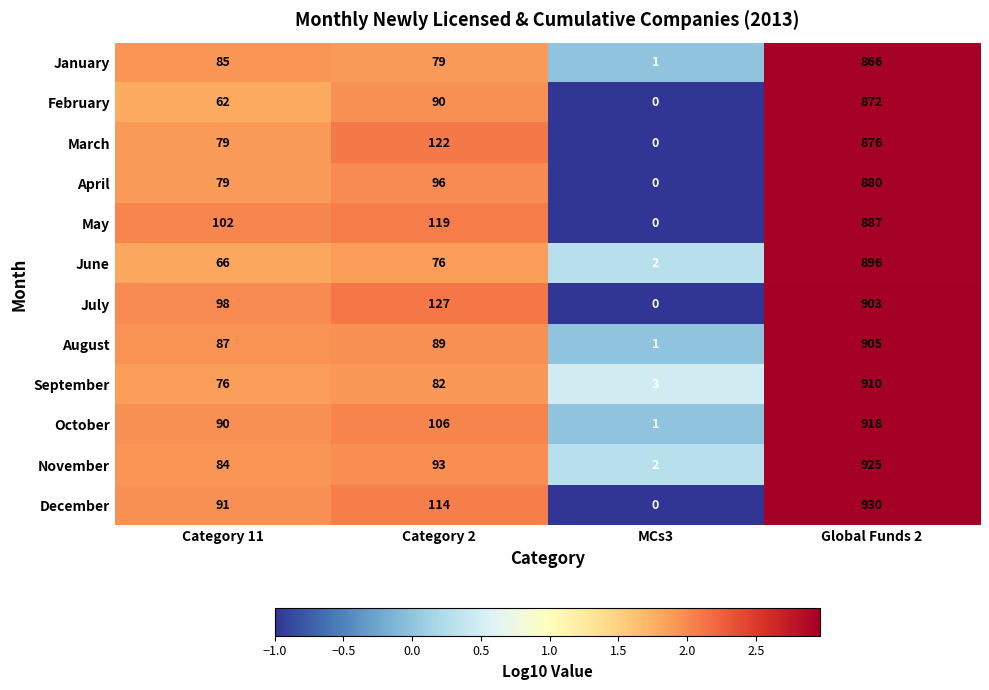

True or false: March has a value of 1190 at Global Funds 2.

False